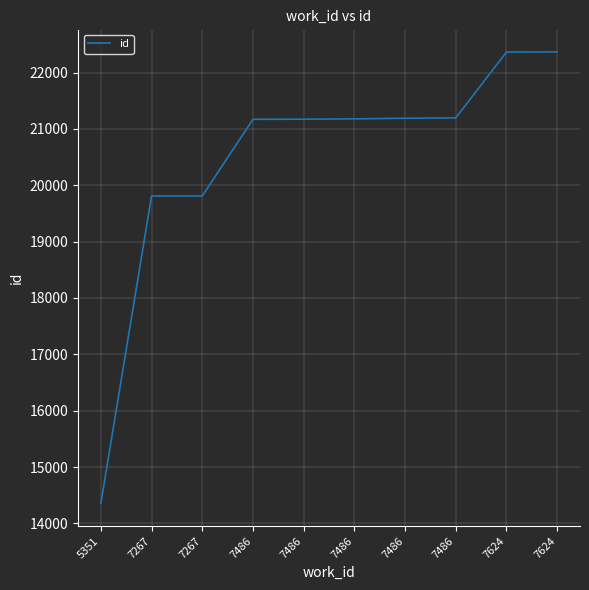

List the labels in order of value, largest first.

7624, 7624, 7486, 7486, 7486, 7486, 7486, 7267, 7267, 5351